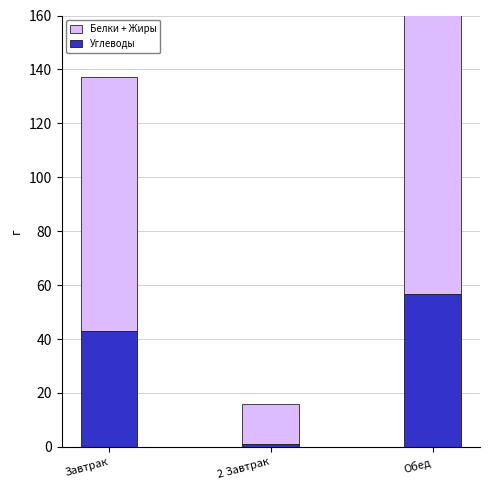

At which label is Белки + Жиры closest to 28?

Завтрак